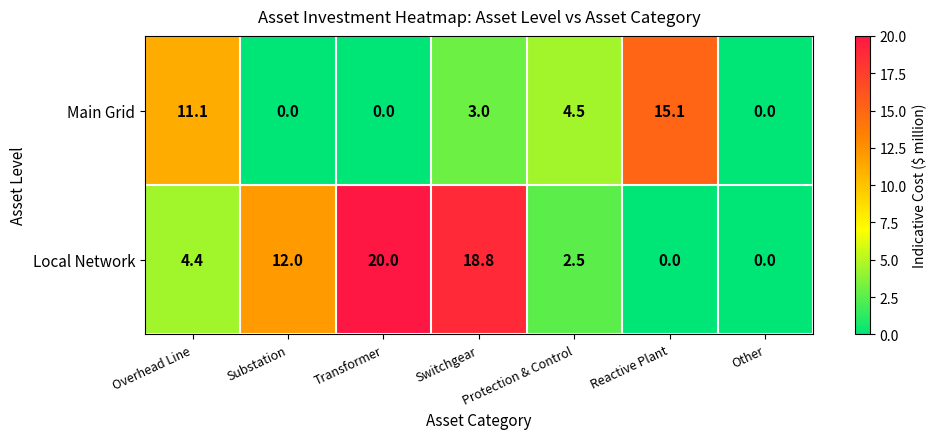

What is the difference between the maximum and minimum values in the Local Network series?

20.0